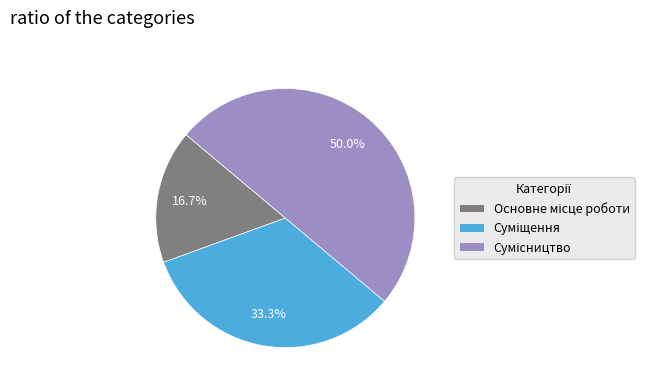

What is the total percentage of Основне місце роботи and Сумісництво?

66.7%